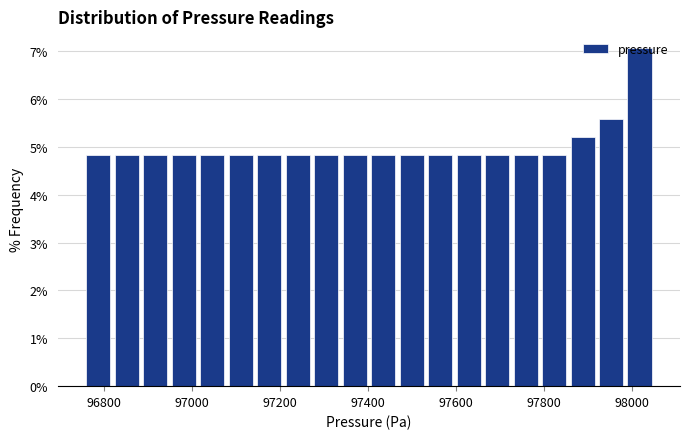

Read against the x-axis, roughly where is the centre of the tallest bar?

98020